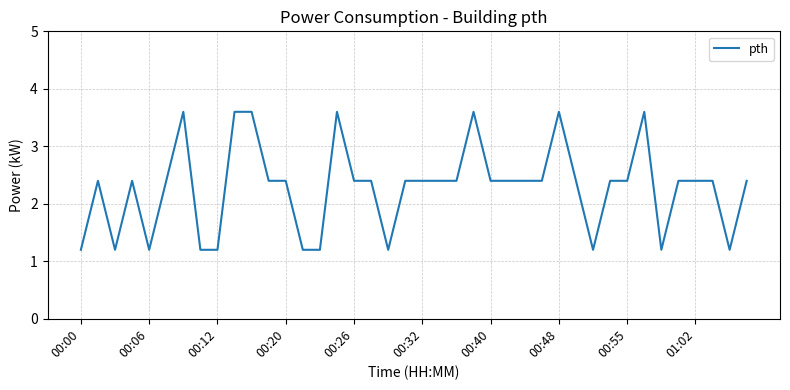

Reading left to right, extract all data points from this chart.

1.2	2.4	1.2	2.4	1.2	2.4	3.6	1.2	1.2	3.6	3.6	2.4	2.4	1.2	1.2	3.6	2.4	2.4	1.2	2.4	2.4	2.4	2.4	3.6	2.4	2.4	2.4	2.4	3.6	2.4	1.2	2.4	2.4	3.6	1.2	2.4	2.4	2.4	1.2	2.4